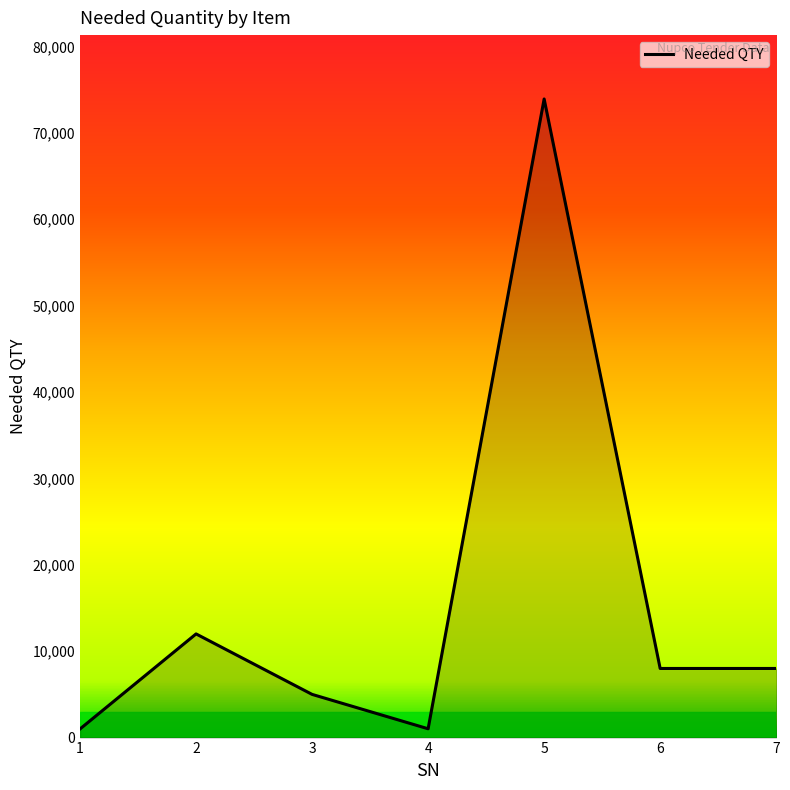

How many categories are shown in the chart?

7